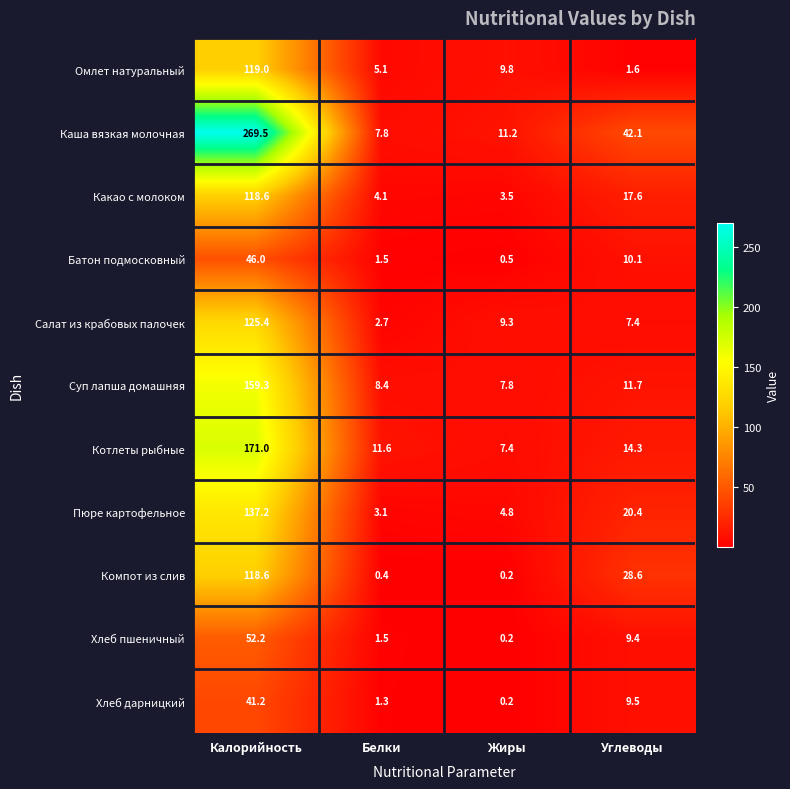

Read the Батон подмосковный value at Углеводы.

10.1